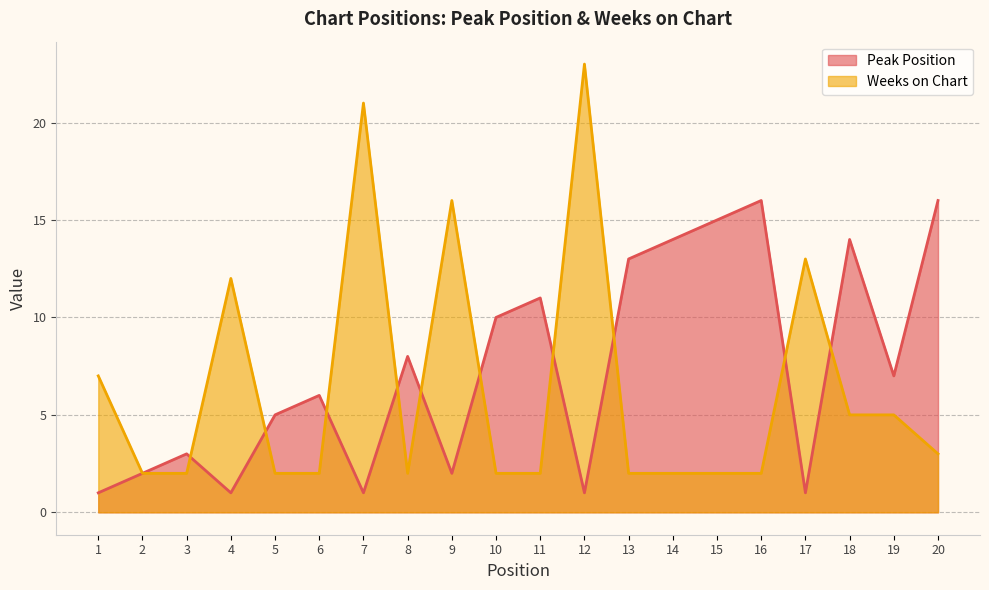

True or false: Weeks on Chart has more than 2 points higher than both neighbors.

True